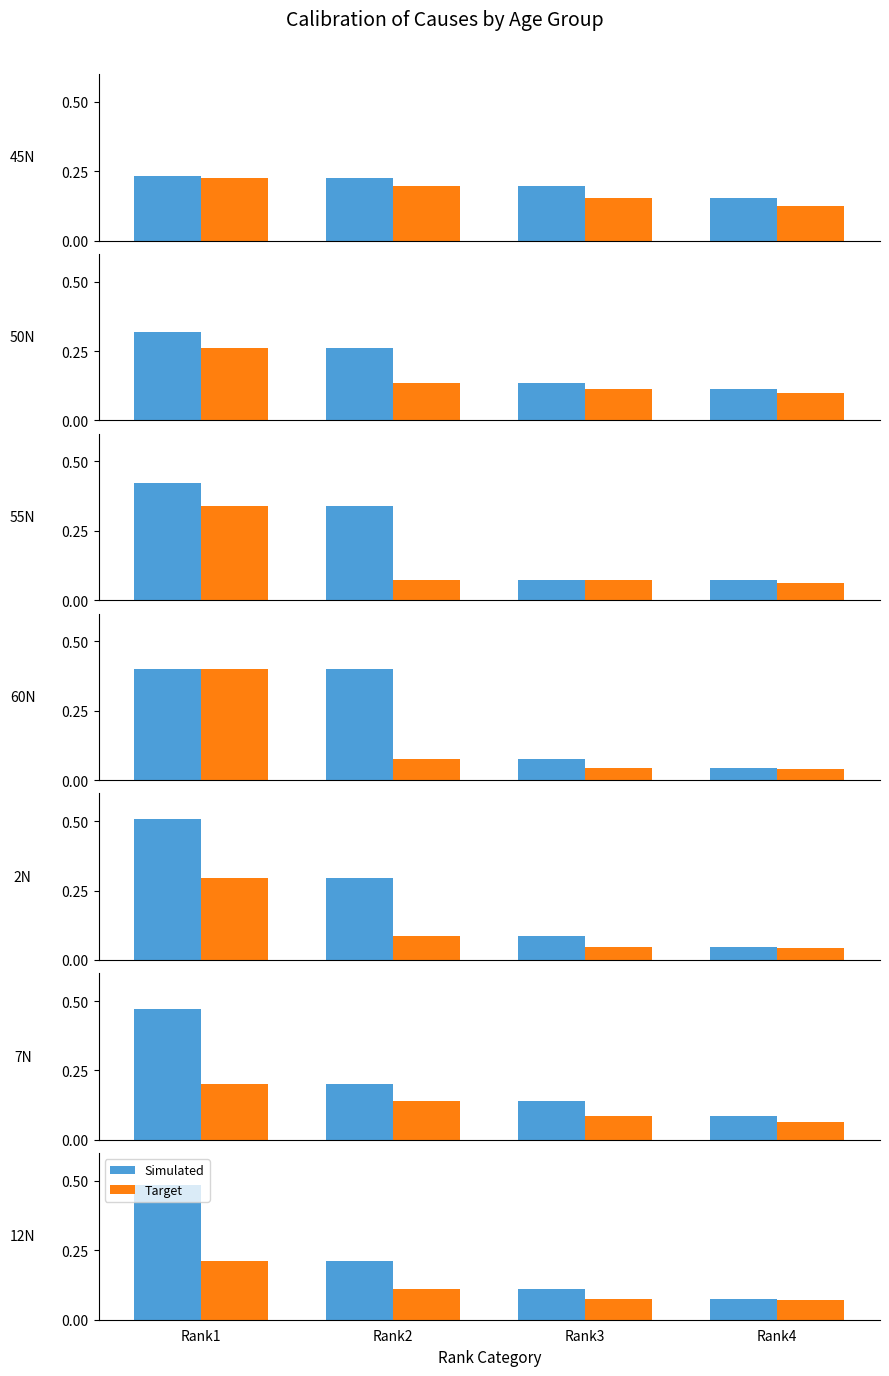

Count the Target values in the range 0 to 1.

4